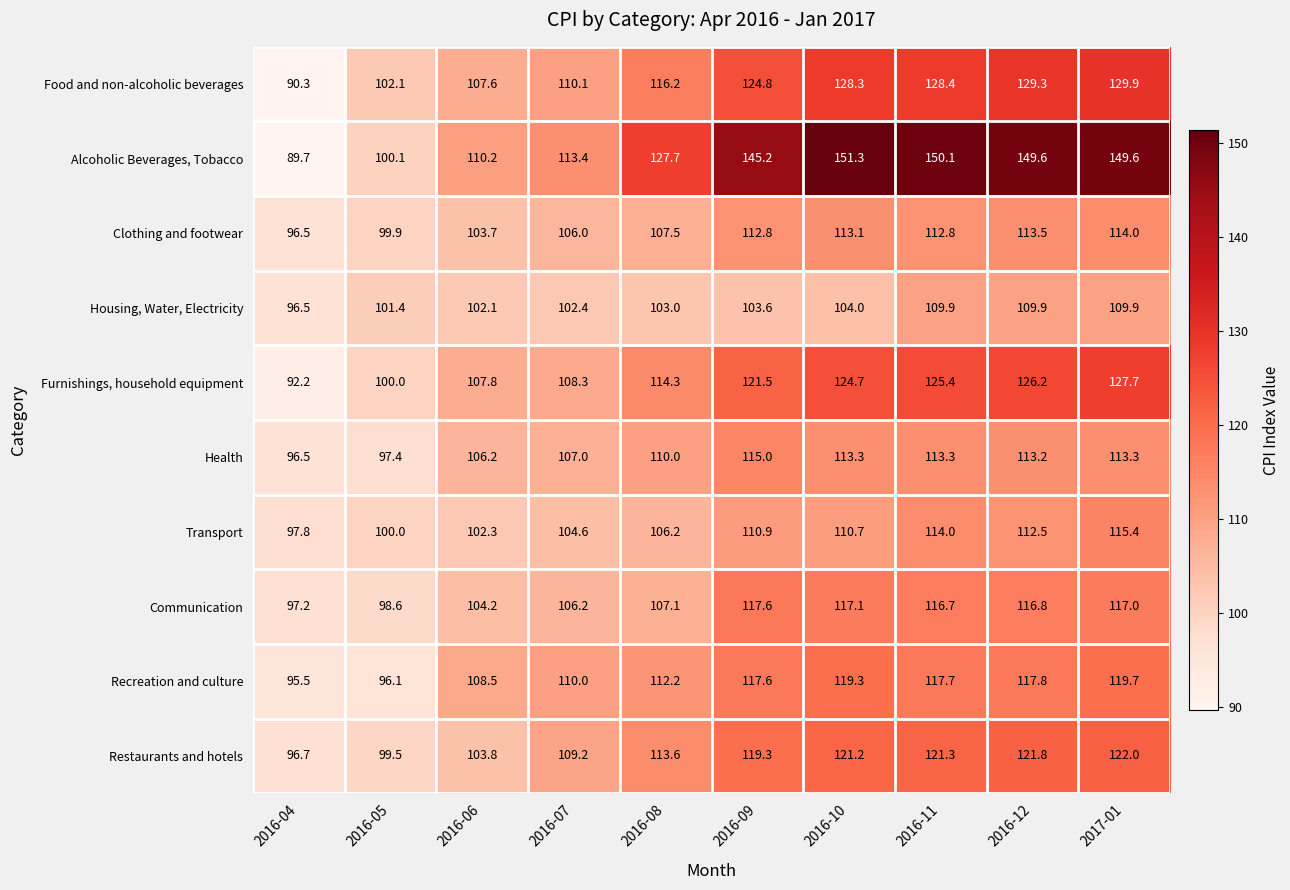

What is the difference between the second highest and minimum values in the Housing, Water, Electricity series?

13.4